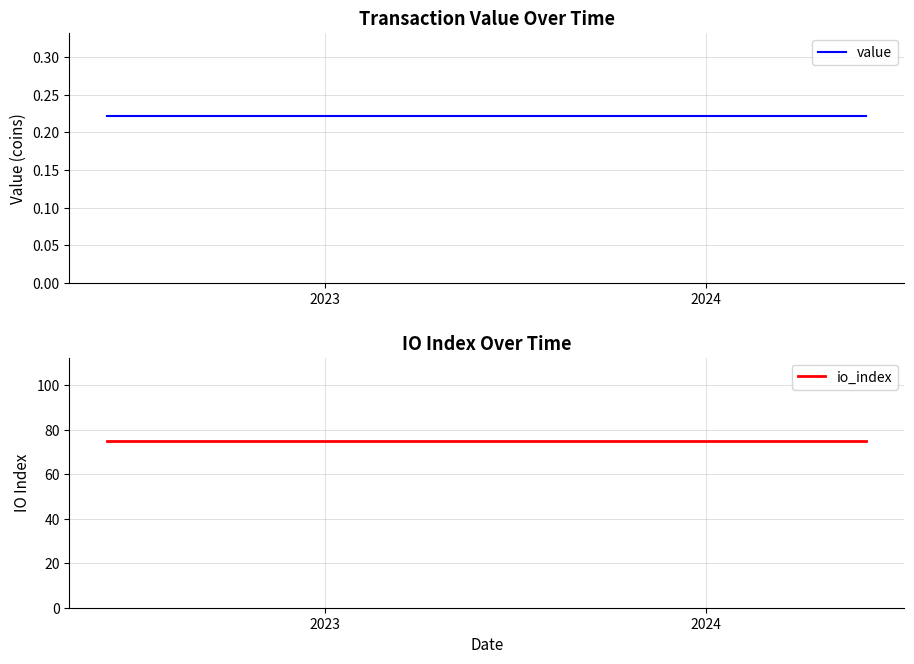

How many lines are shown in the chart?

2